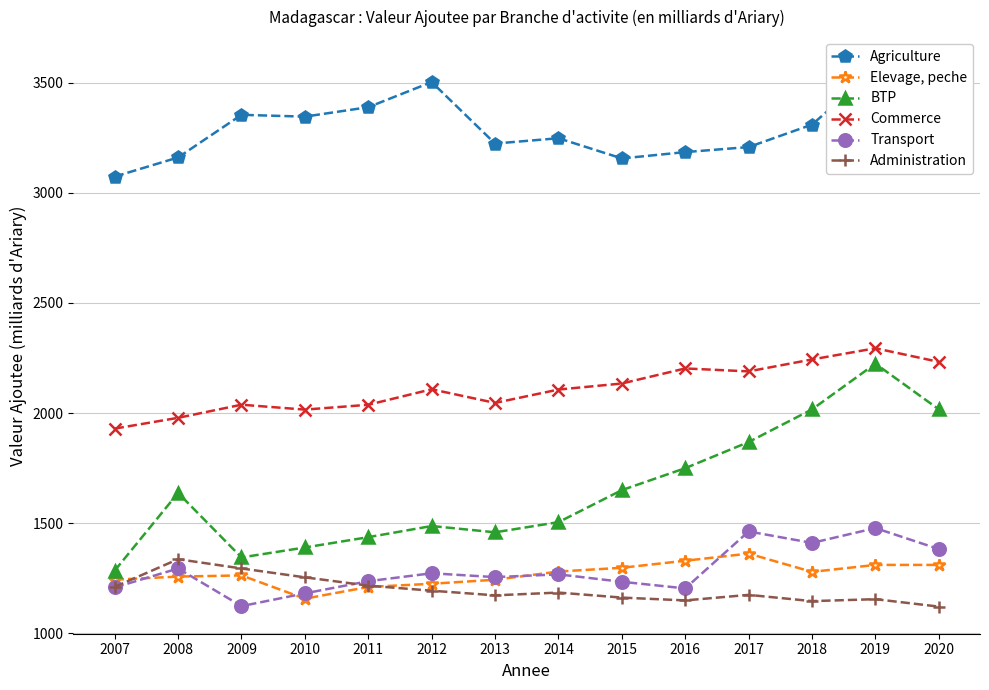

What is the difference between the highest and lowest values at 2017?

2032.4